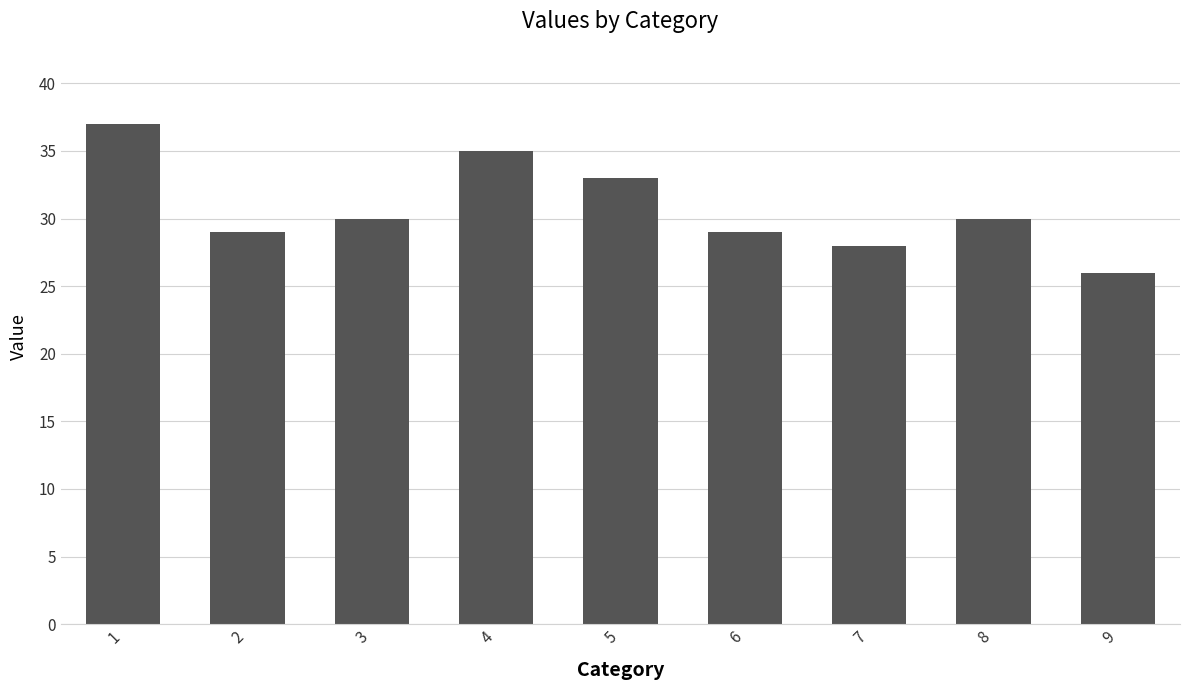

What is the sum of the values at 4 and 6?

64